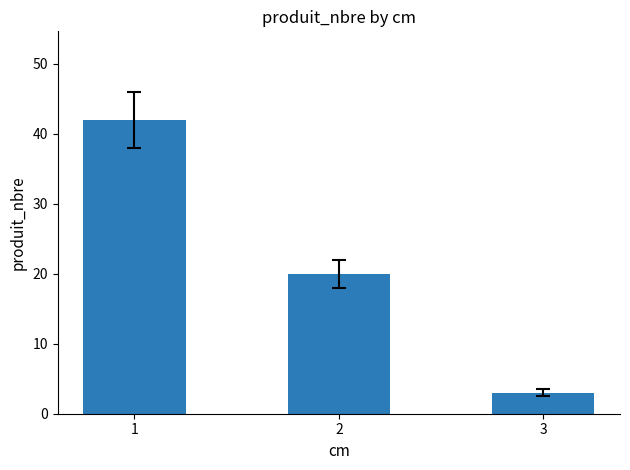

List the labels in order of value, smallest first.

3, 2, 1